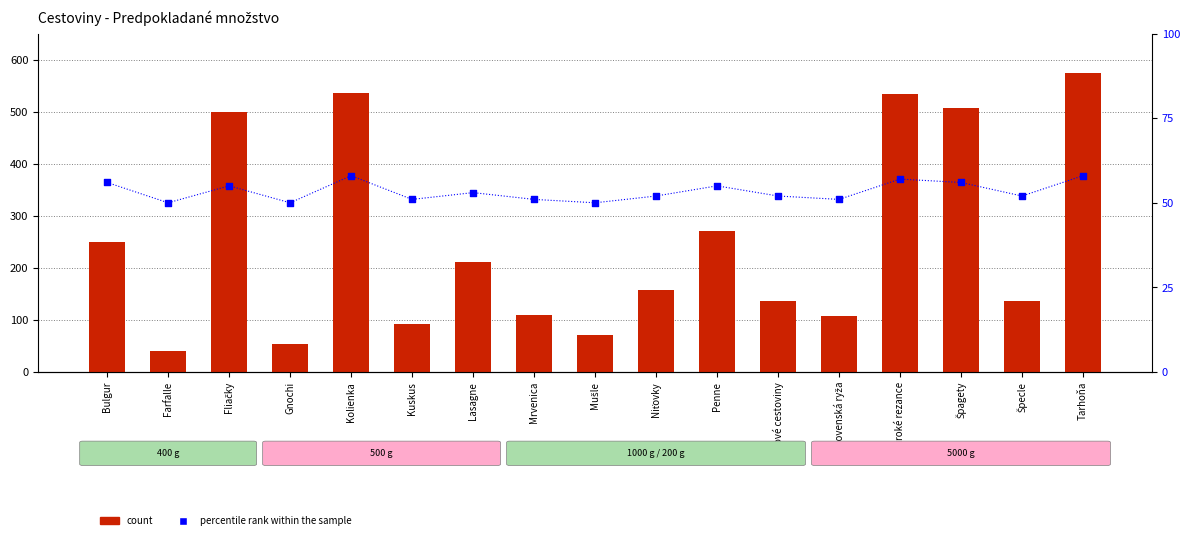

At how many categories does at least one series exceed 490?

5